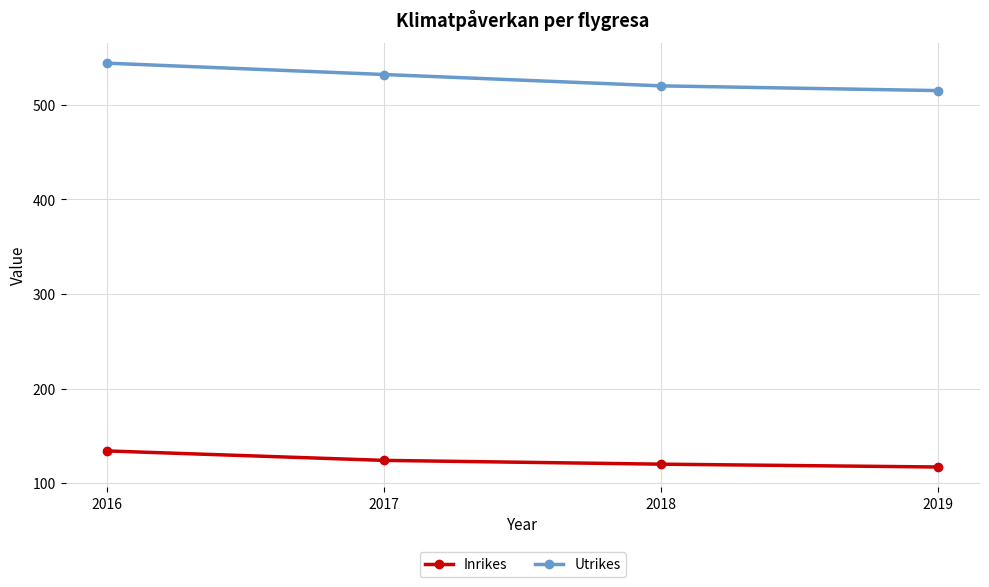

Count the number of categories in the chart.

4